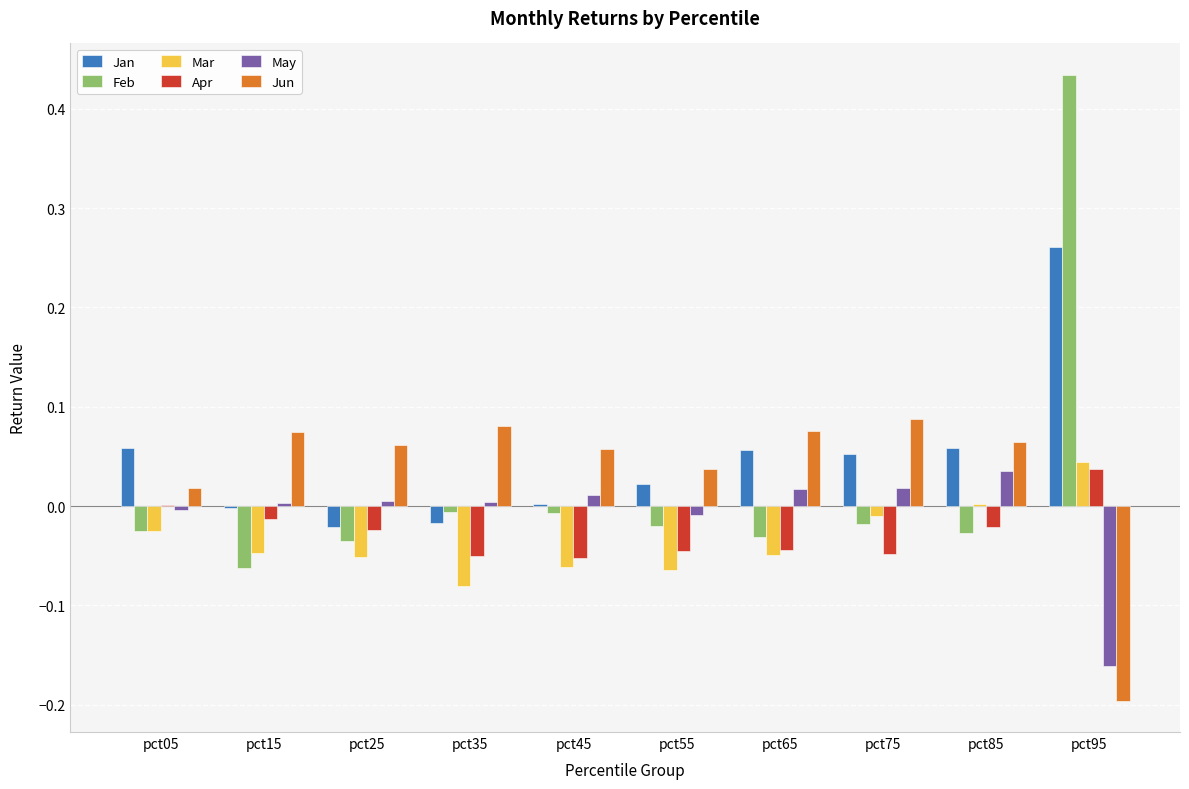

What is the sum of all Apr values?

-0.3